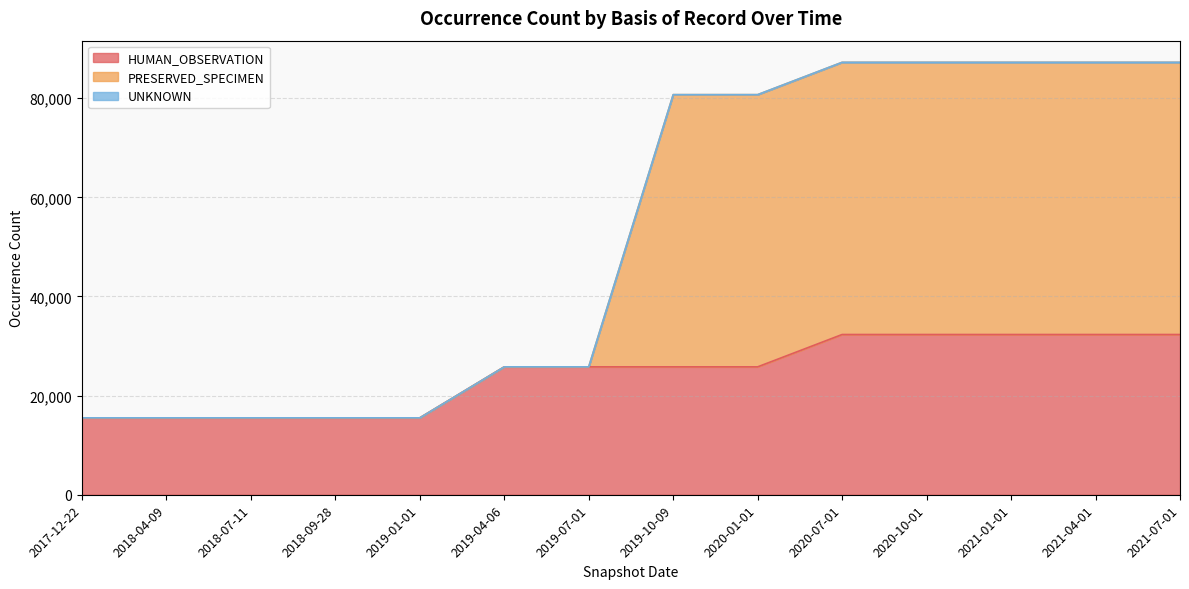

What position from the left is 2019-10-09?

8